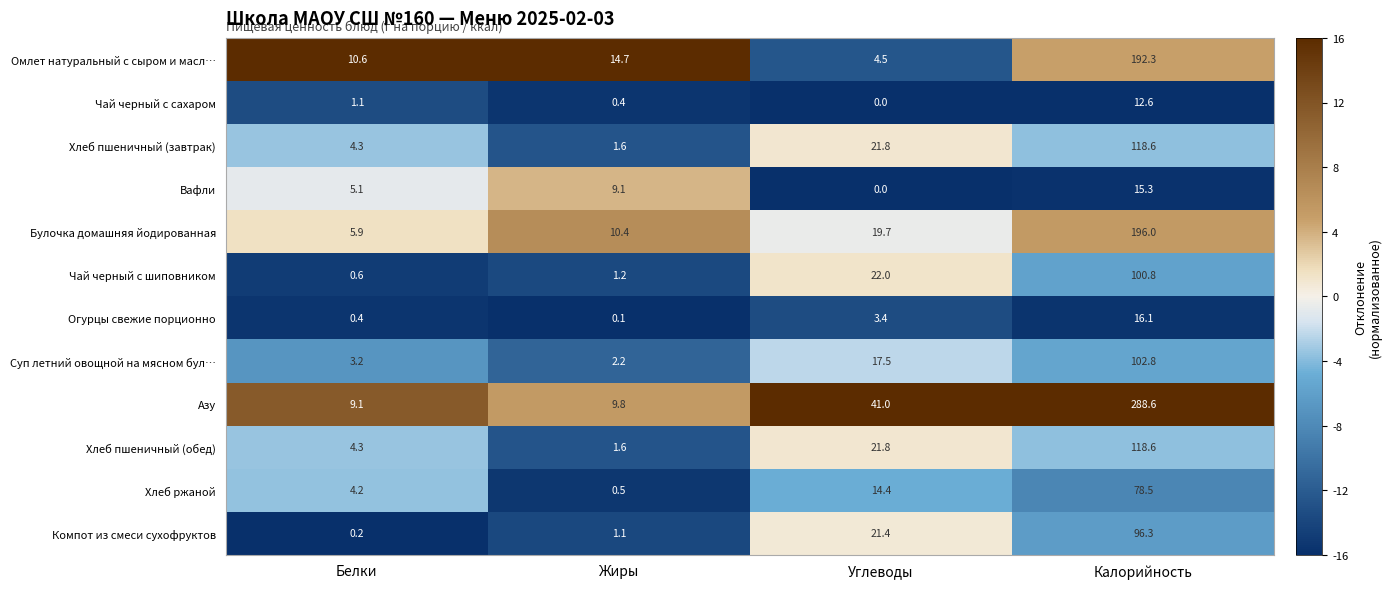

Between Белки and Углеводы, which series saw the biggest shift?

Азу